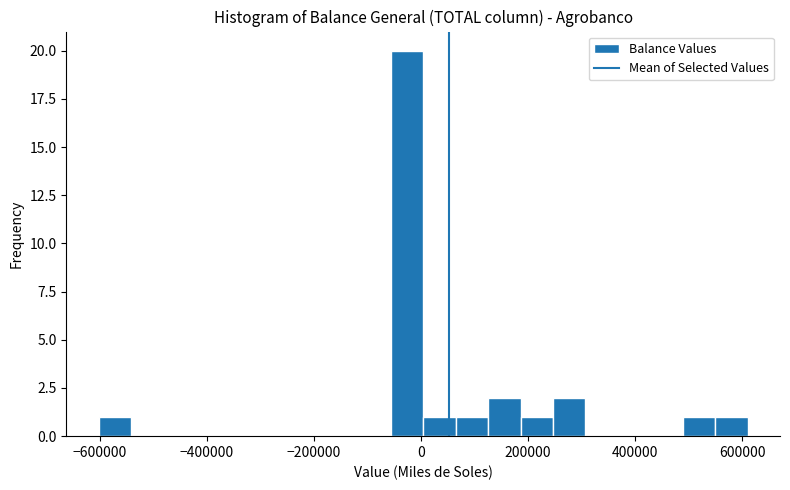

Read against the x-axis, roughly where is the centre of the tallest bar?

-20000